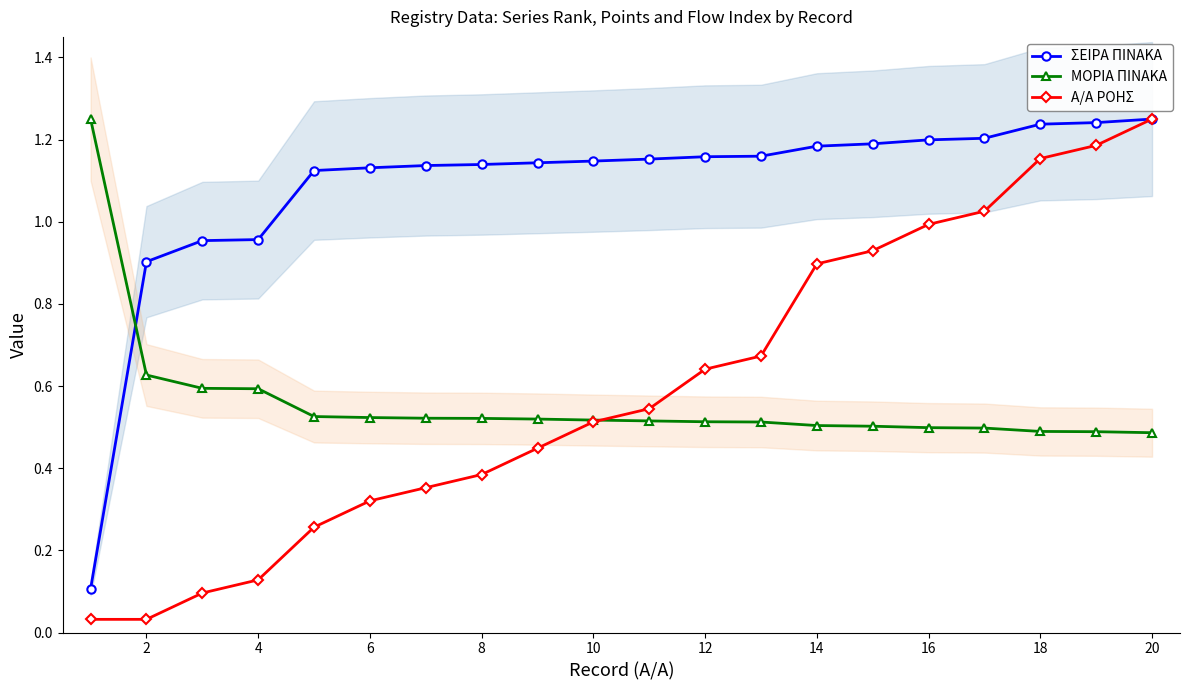

What is the sum of the ΜΟΡΙΑ ΠΙΝΑΚΑ values at 13 and 16?

1.0